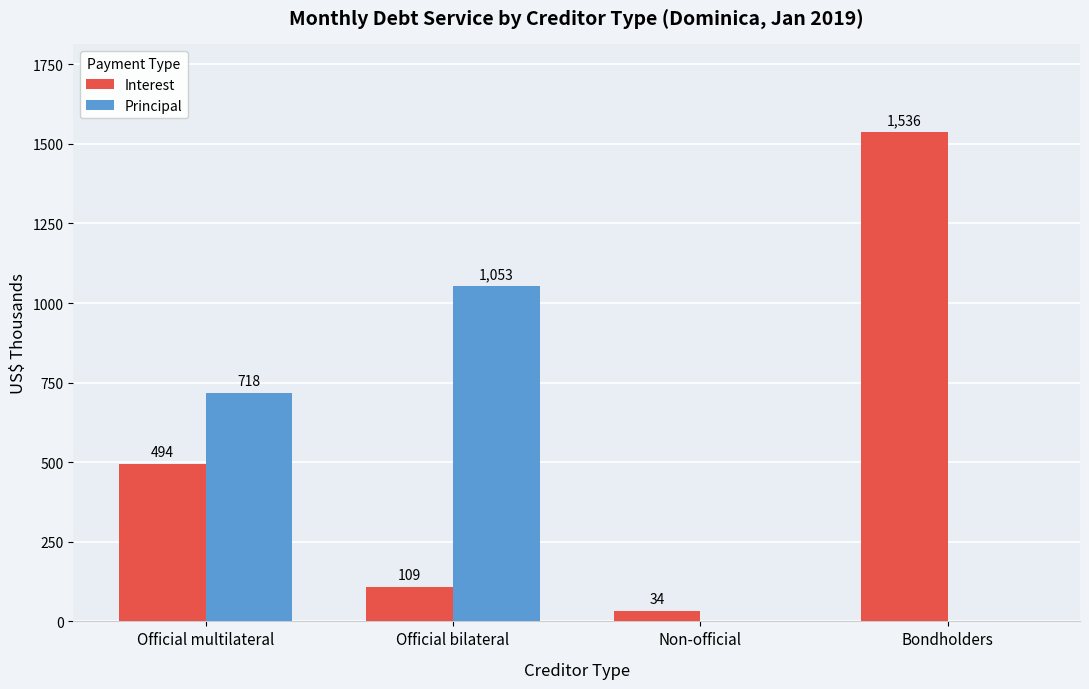

What is the sum of the Principal values at Official bilateral and Official multilateral?

1771